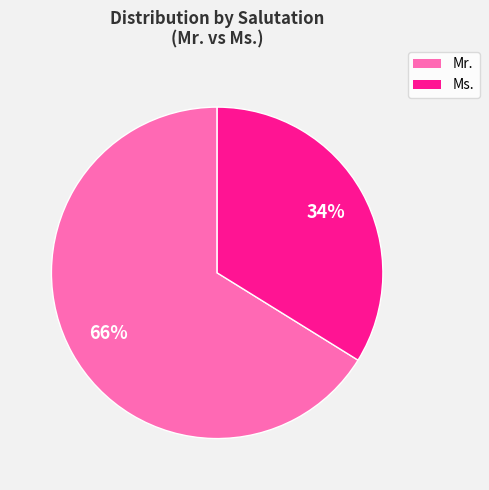

Is there any slice that represents more than half of the pie?

Yes